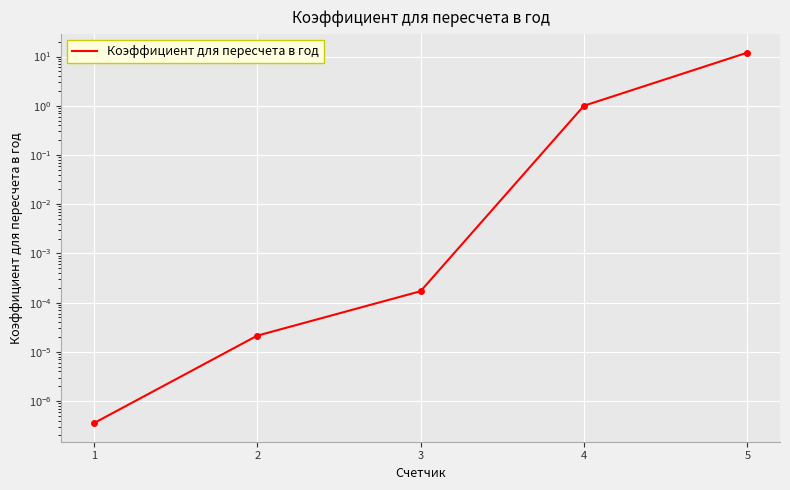

What is the average value?

2.6